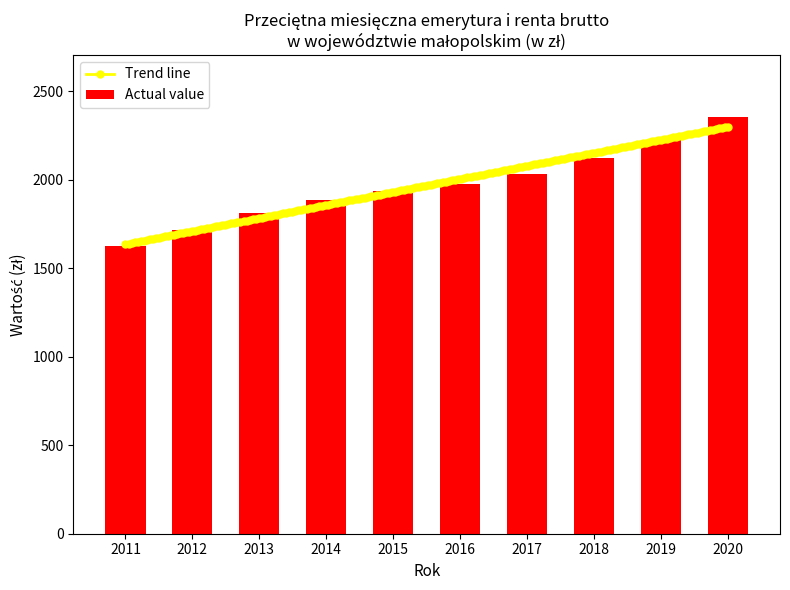

Rank the categories by value from lowest to highest.

2011, 2012, 2013, 2014, 2015, 2016, 2017, 2018, 2019, 2020